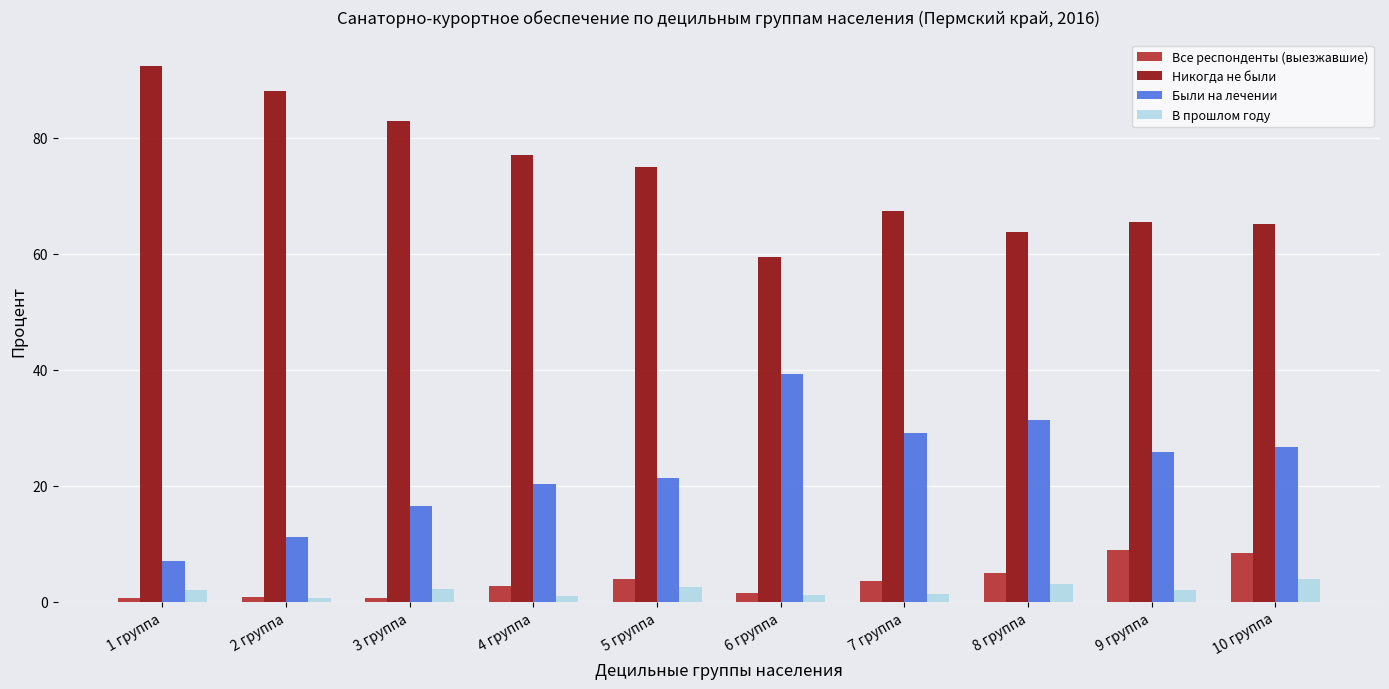

What is the minimum value for Все респонденты (выезжавшие)?

0.6